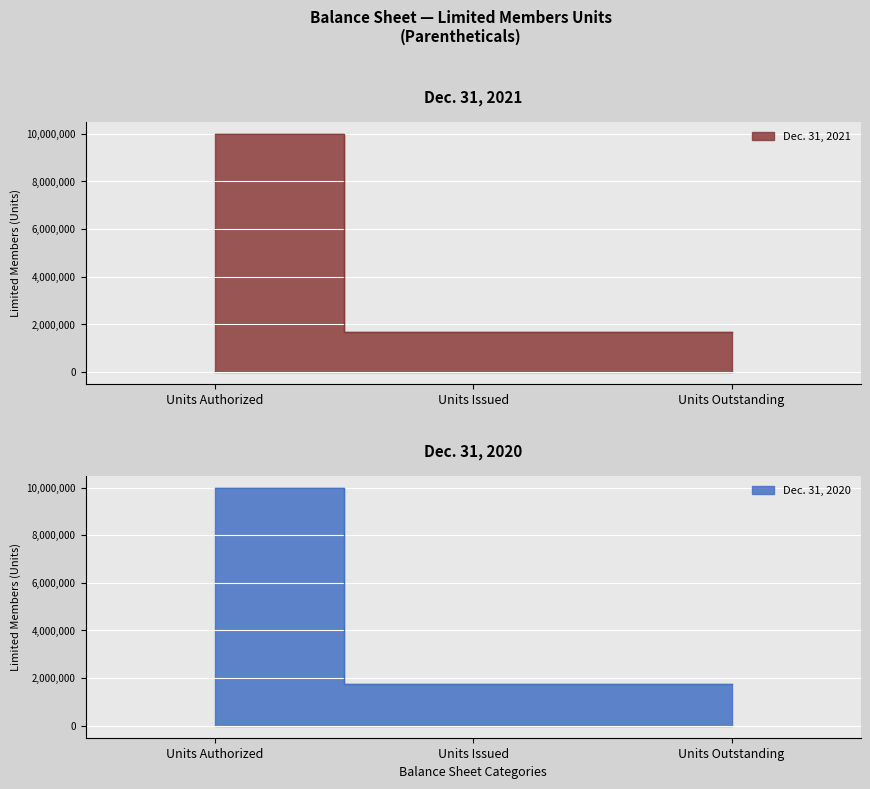

What is the value of the Dec. 31, 2021 point at the 2nd from the left?

1678443